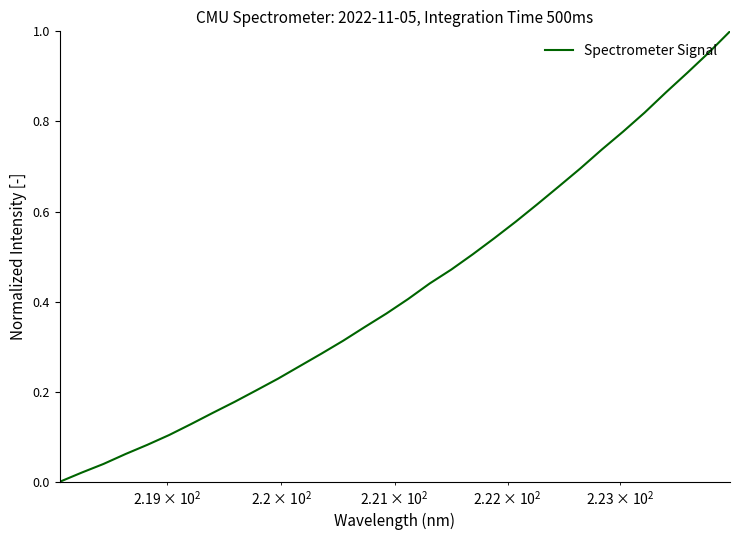

Is this an area chart (filled region under the line)?

No